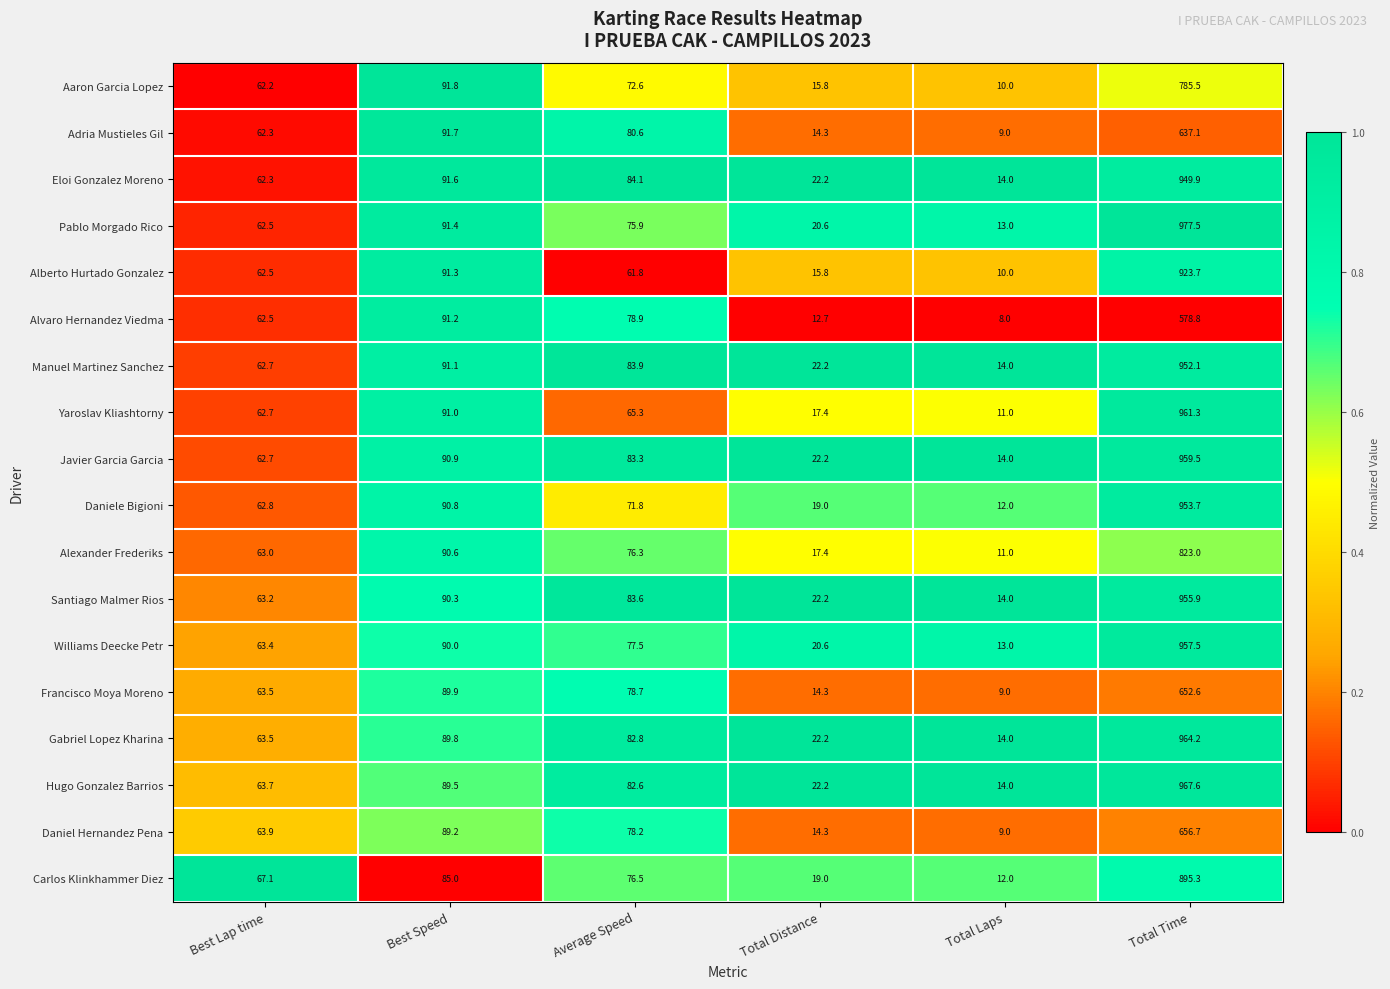

Which series has the largest total across all categories?

Pablo Morgado Rico